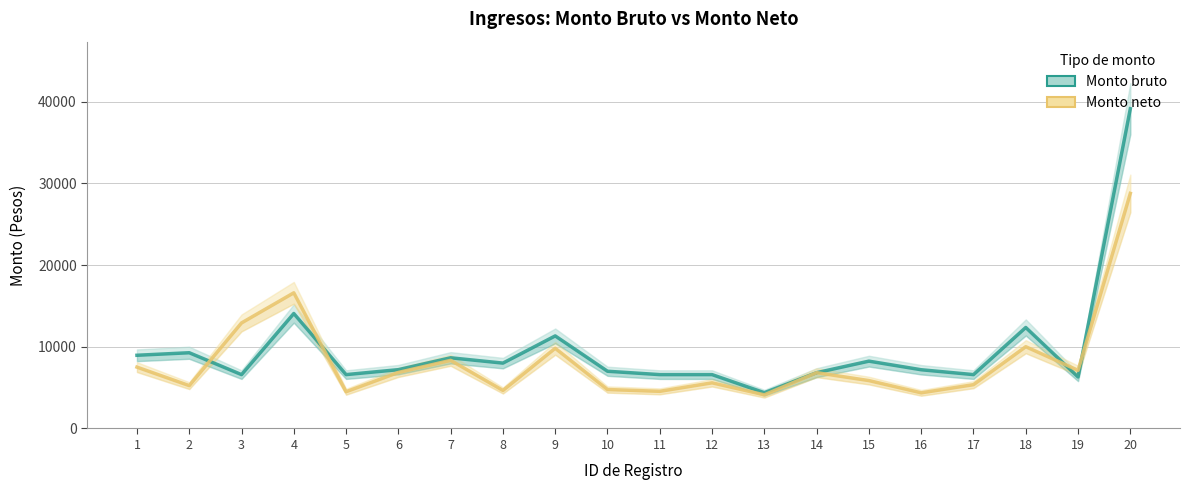

Rank the categories by Monto neto value from highest to lowest.

20, 4, 3, 18, 9, 7, 1, 19, 6, 14, 15, 12, 17, 2, 10, 8, 11, 5, 16, 13